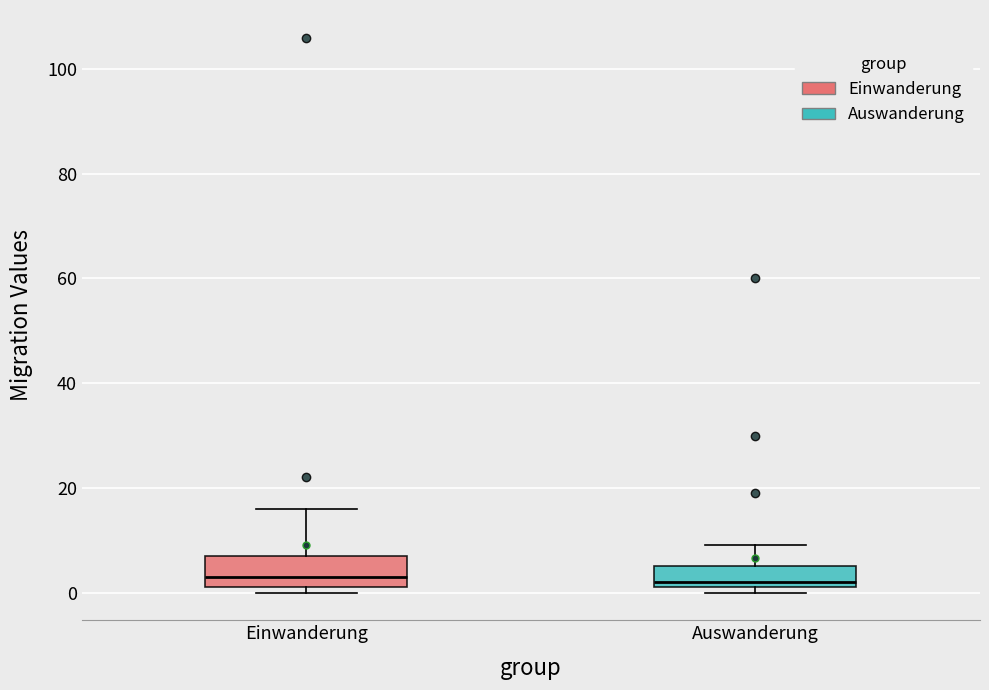

Where does the upper whisker of the box for Auswanderung end on the y-axis? The values are not printed on the chart, so give them approximately, as read against the axis.

10